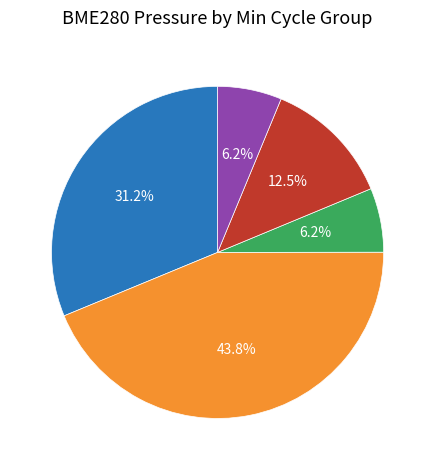

Is 1251 the majority of the pie?

No